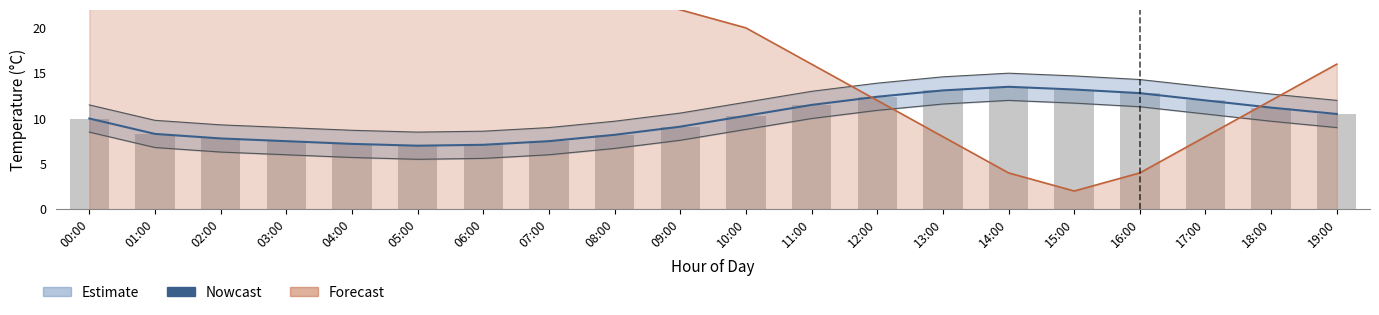

Reading right to left, what are all the values shown in this chart?

Nowcast: 10.5	11.2	12.0	12.8	13.2	13.5	13.1	12.4	11.5	10.3	9.1	8.2	7.5	7.1	7.0	7.2	7.5	7.8	8.3	10.0
temperature: 10.5	11.2	12.0	12.8	13.2	13.5	13.1	12.4	11.5	10.3	9.1	8.2	7.5	7.1	7.0	7.2	7.5	7.8	8.3	10.0